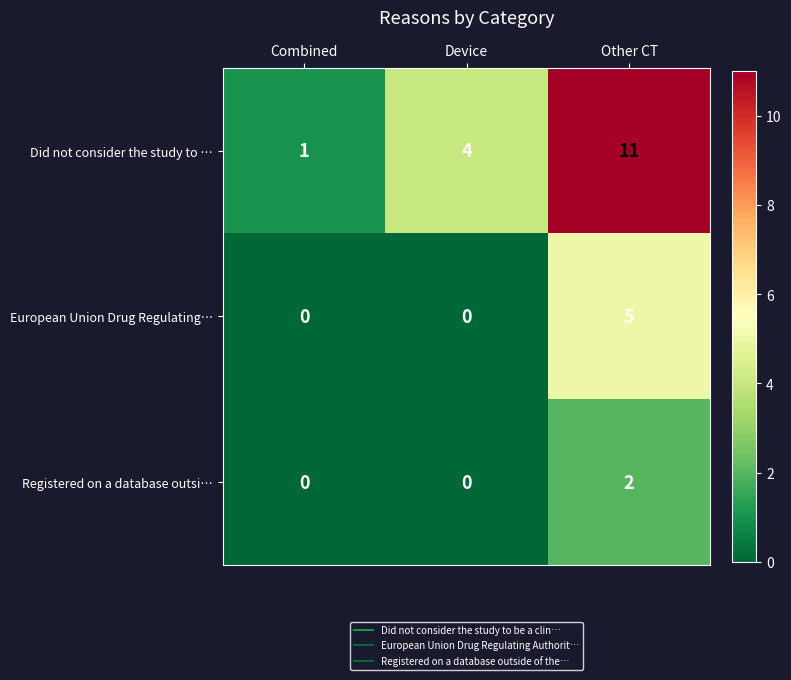

Reading left to right, transcribe all the data shown in this chart.

Did not consider the study to …: Combined=1	Device=4	Other CT=11
European Union Drug Regulating…: Combined=0	Device=0	Other CT=5
Registered on a database outsi…: Combined=0	Device=0	Other CT=2